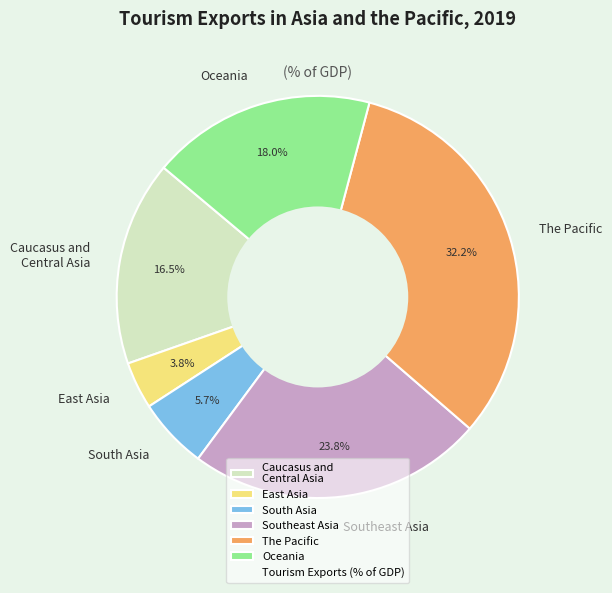

Is The Pacific the majority of the pie?

No